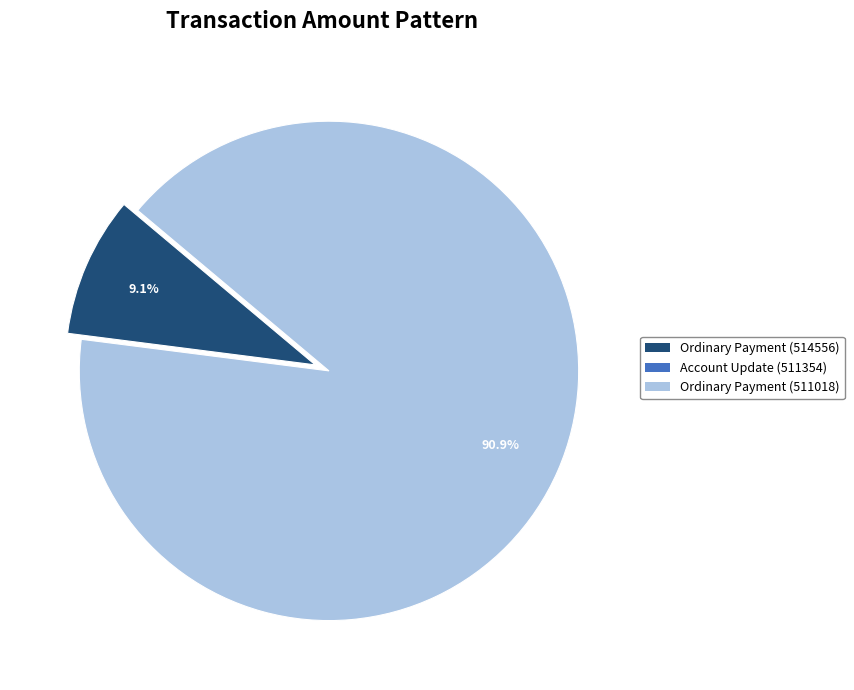

What percentage is the Ordinary Payment (514556) slice, to the nearest percent?

9%